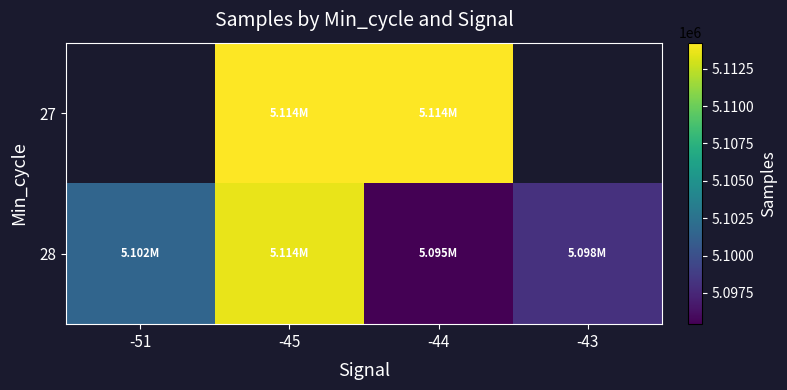

Read the 27 value at -45.

5114237.0